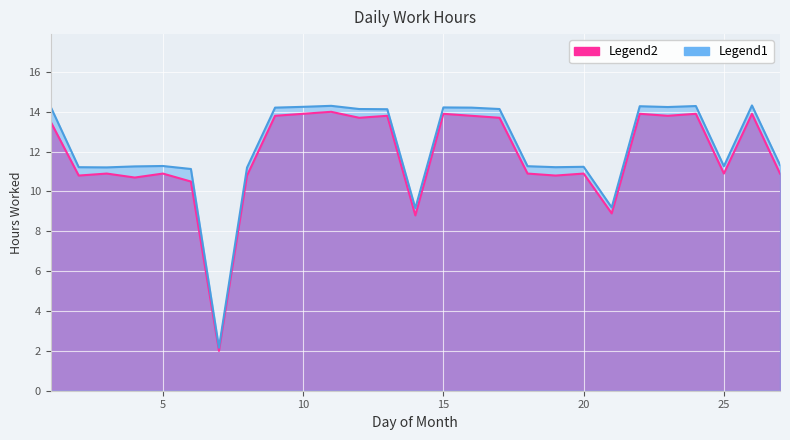

At 10, list the series in order from smallest to largest.

Legend2, Legend1